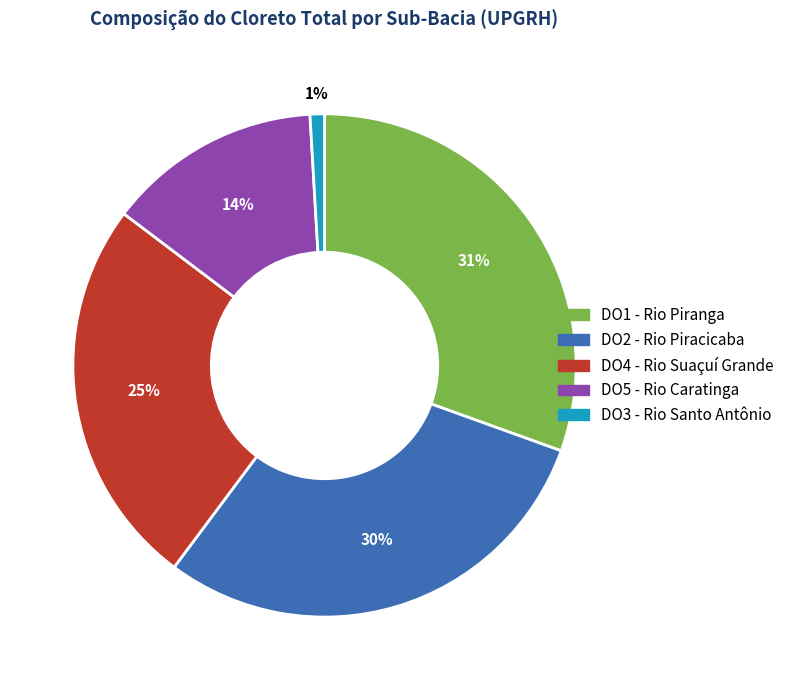

Does any single category account for the majority?

No